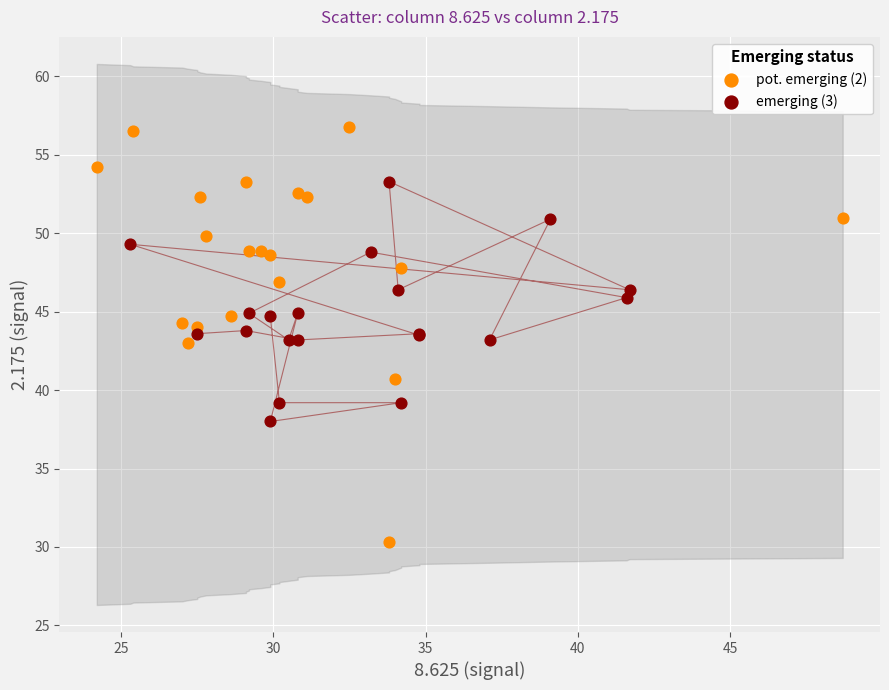

Which series has the largest Y range (max minus min)?

pot. emerging (2)